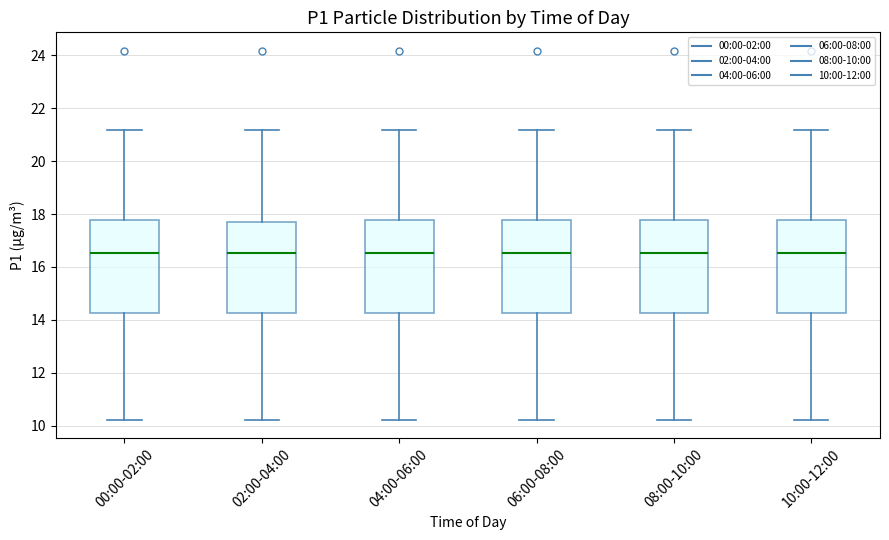

Where does the upper whisker of the box for 06:00-08:00 end on the y-axis? The values are not printed on the chart, so give them approximately, as read against the axis.

21.2